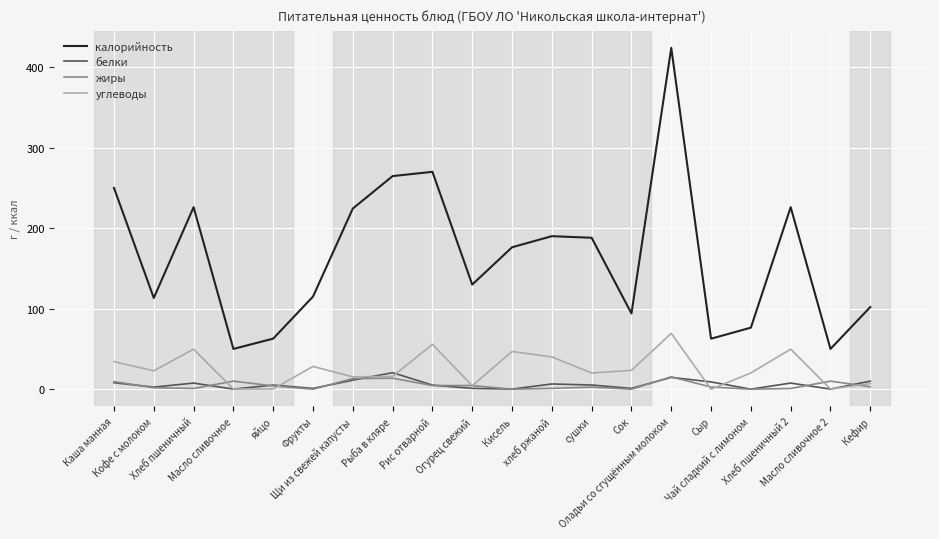

True or false: калорийность and жиры intersect in this chart.

False